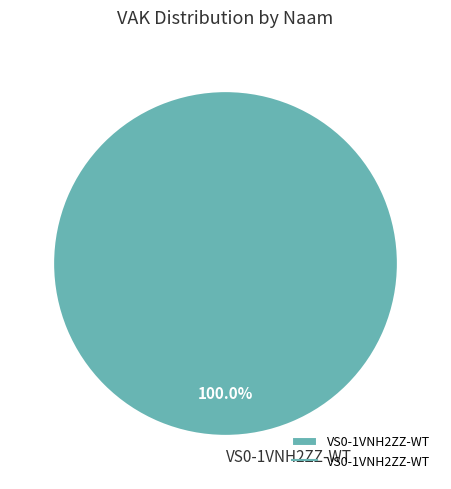

To the nearest percent, what percentage of the pie is VS0-1VNH2ZZ-WT?

100%